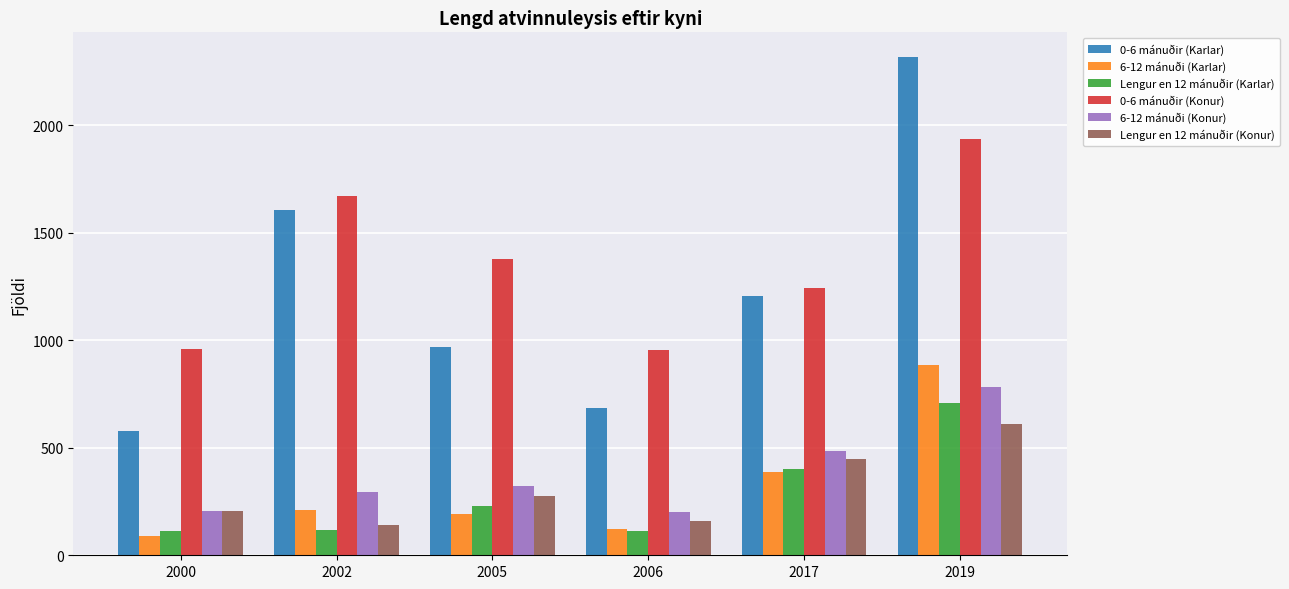

What is the difference between the 6-12 mánuði (Konur) values at 2017 and 2000?

280